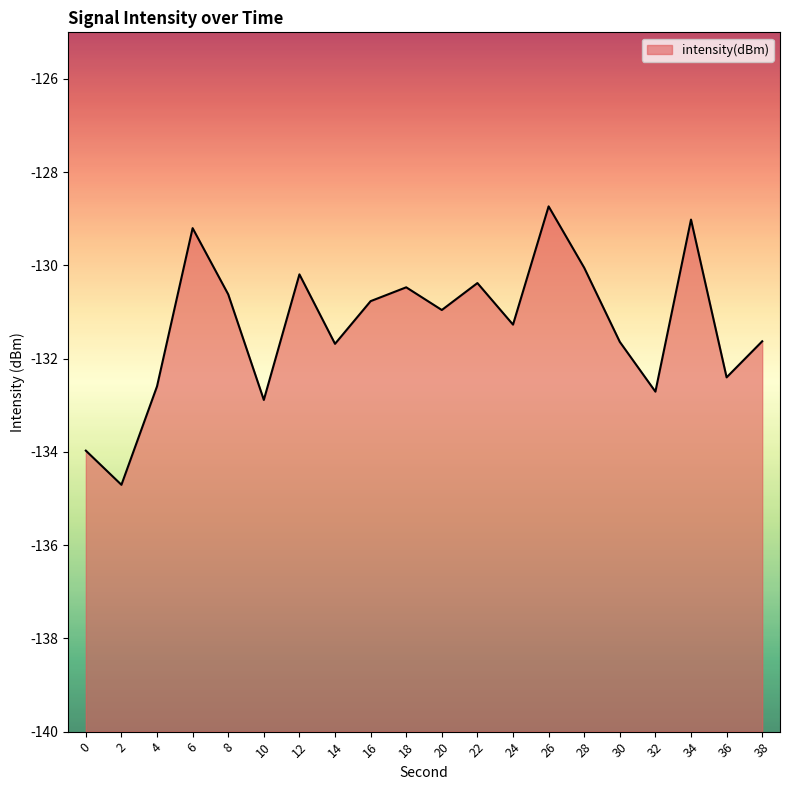

Reading left to right, transcribe all the data shown in this chart.

0=-134.0	2=-134.7	4=-132.6	6=-129.2	8=-130.6	10=-132.9	12=-130.2	14=-131.7	16=-130.8	18=-130.5	20=-131.0	22=-130.4	24=-131.3	26=-128.7	28=-130.0	30=-131.6	32=-132.7	34=-129.0	36=-132.4	38=-131.6